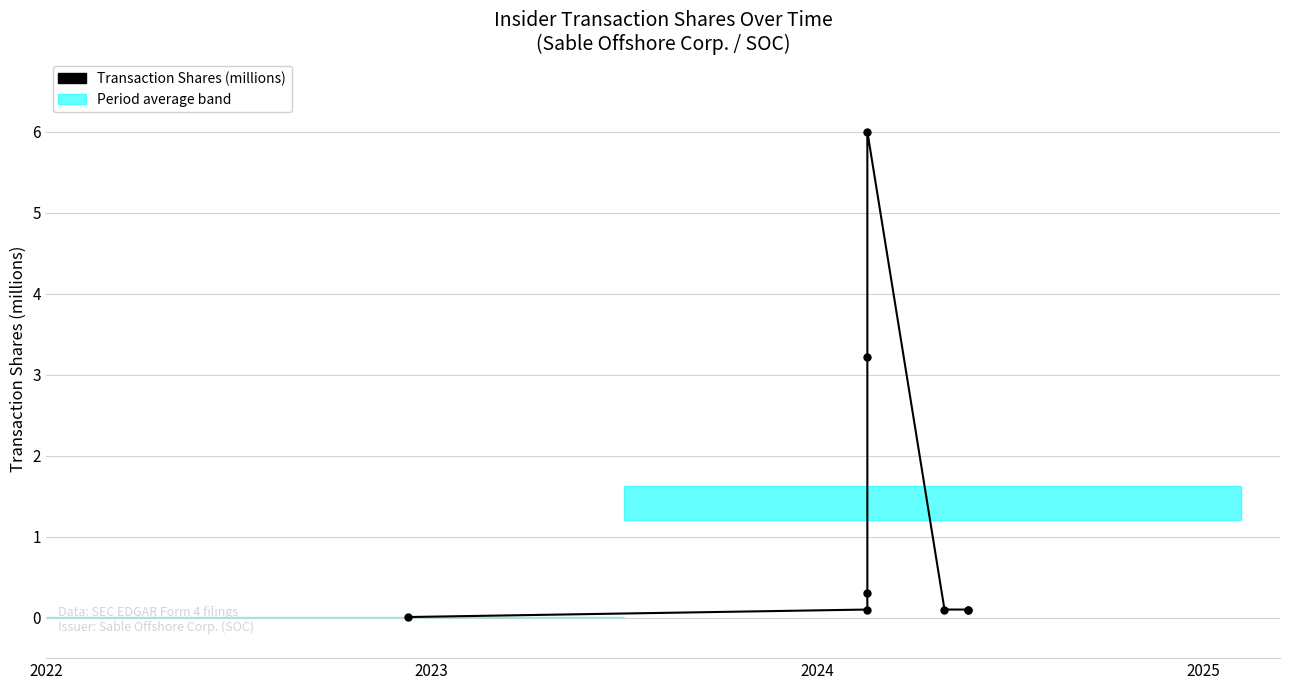

What is the difference between the maximum and minimum values?

6.0